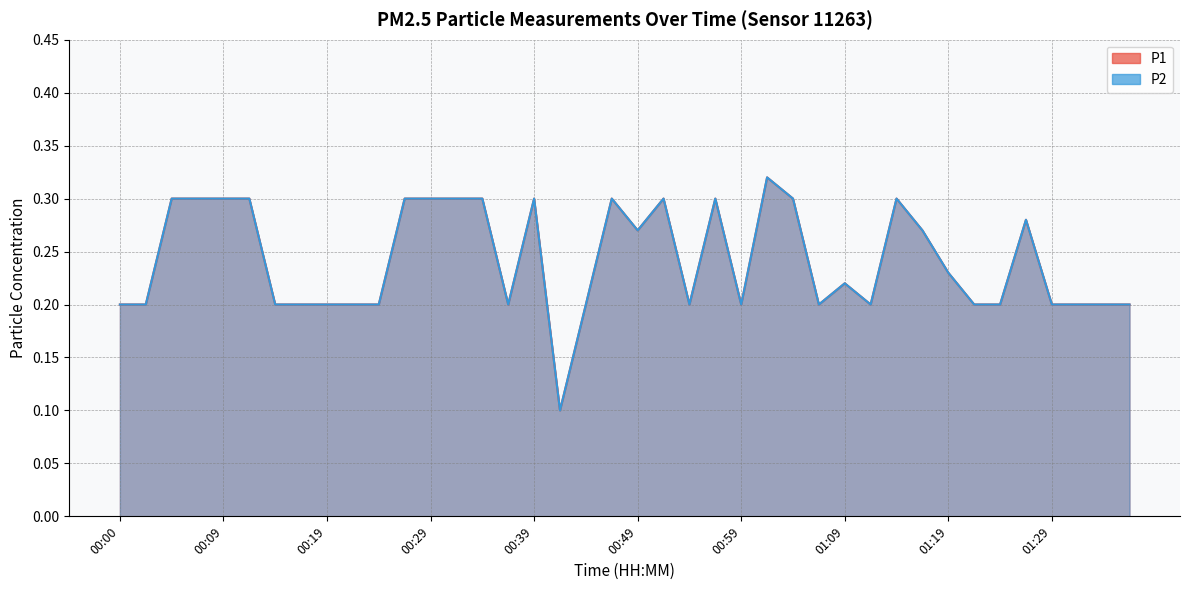

At 00:09, list the series in order from smallest to largest.

P1, P2